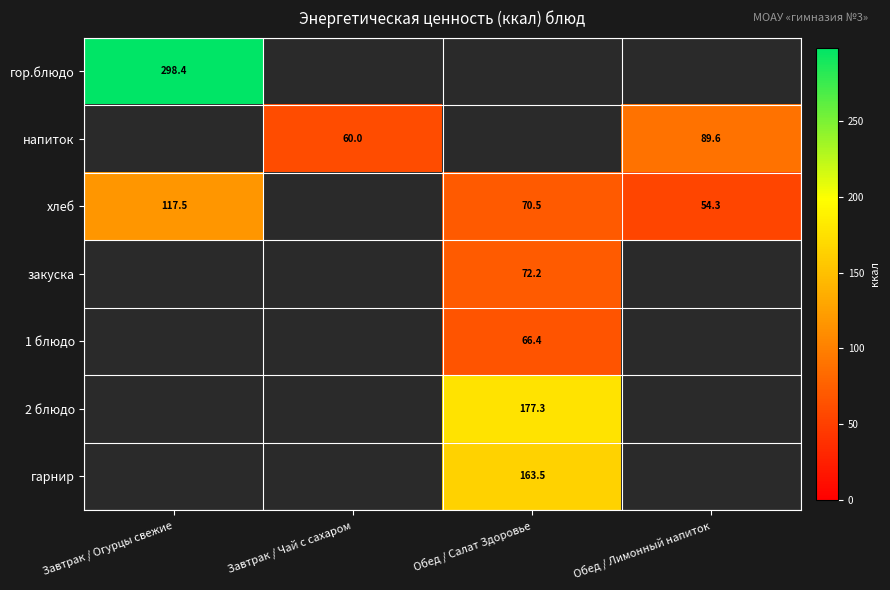

Between Завтрак / Чай с сахаром and Завтрак / Огурцы свежие, which is larger?

Завтрак / Огурцы свежие